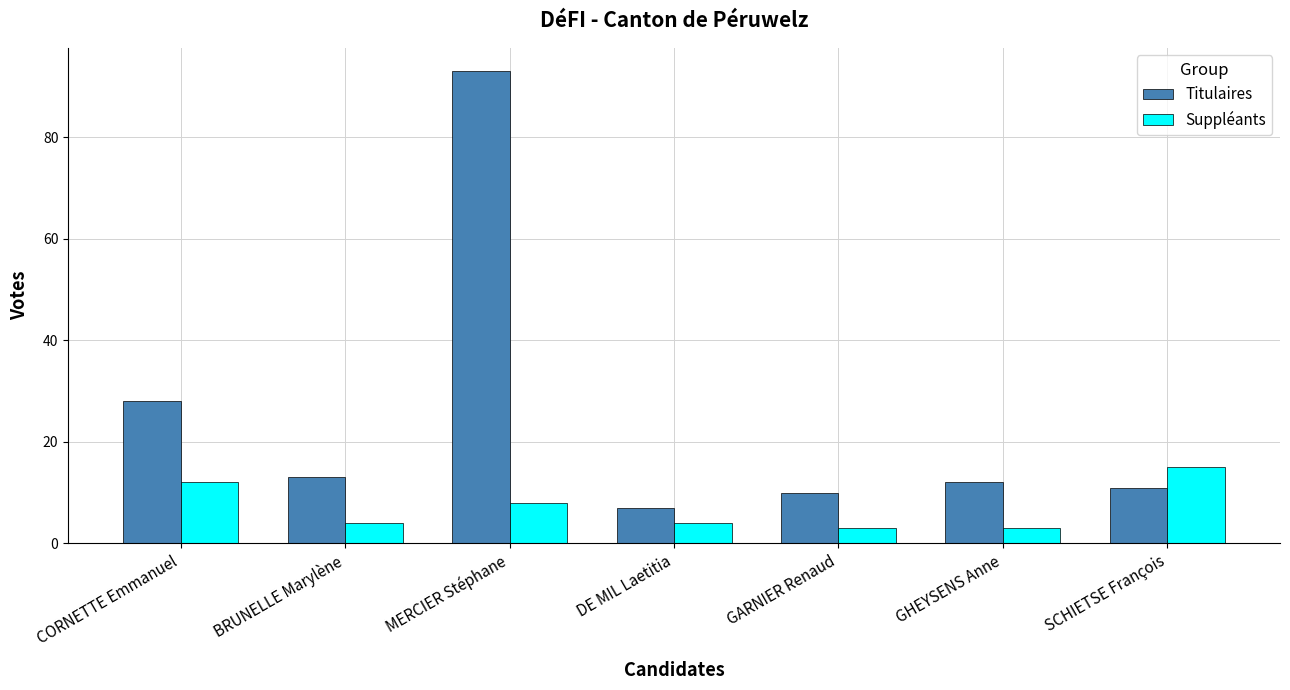

Reading left to right, extract all data points from this chart.

Titulaires: 28	13	93	7	10	12	11
Suppléants: 12	4	8	4	3	3	15